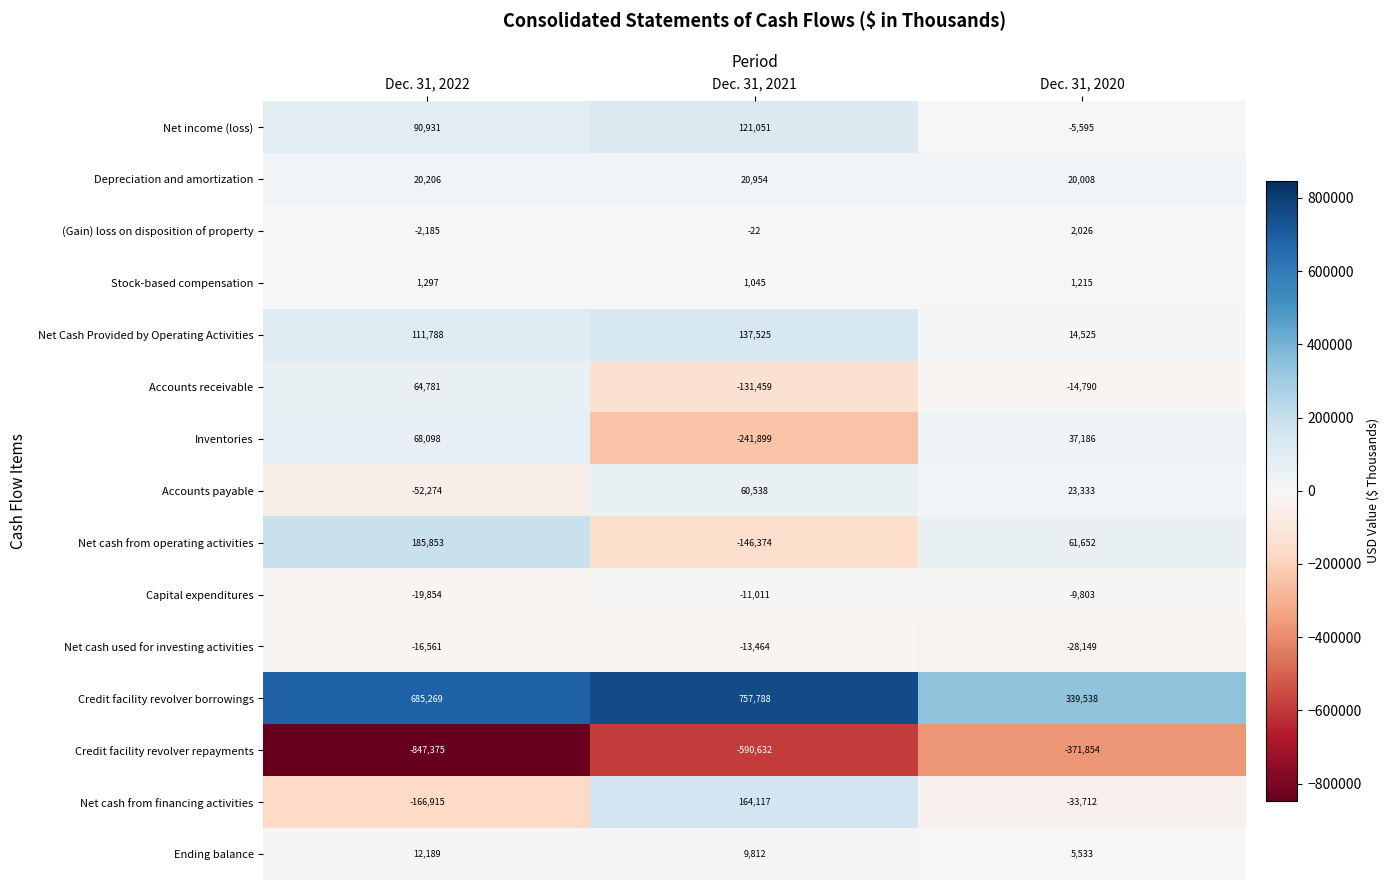

Where does the Accounts receivable series first go above -14790?

Dec. 31, 2022